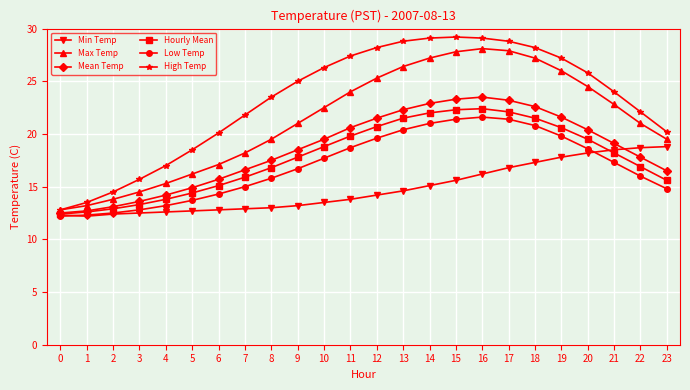

List the series in order of their peak value, highest first.

High Temp, Max Temp, Mean Temp, Hourly Mean, Low Temp, Min Temp